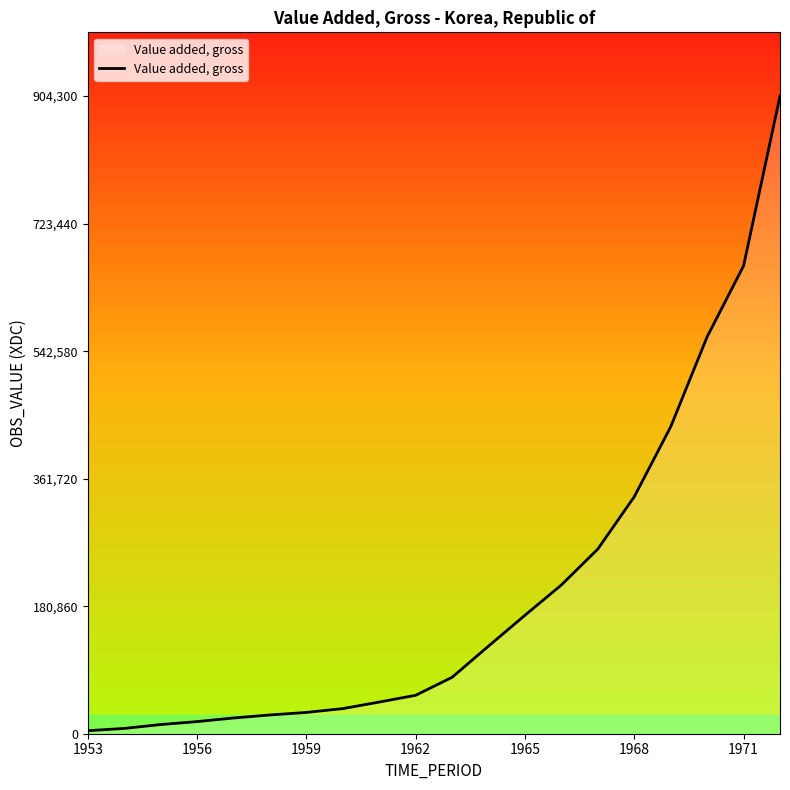

What is the maximum value shown in the chart?

904300